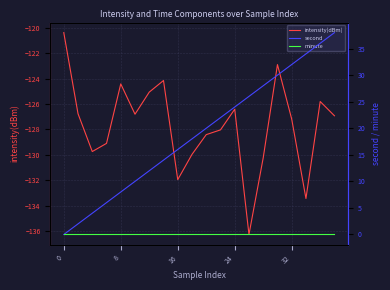

The intensity(dBm) series shows -207.8 at 0. True or false?

False